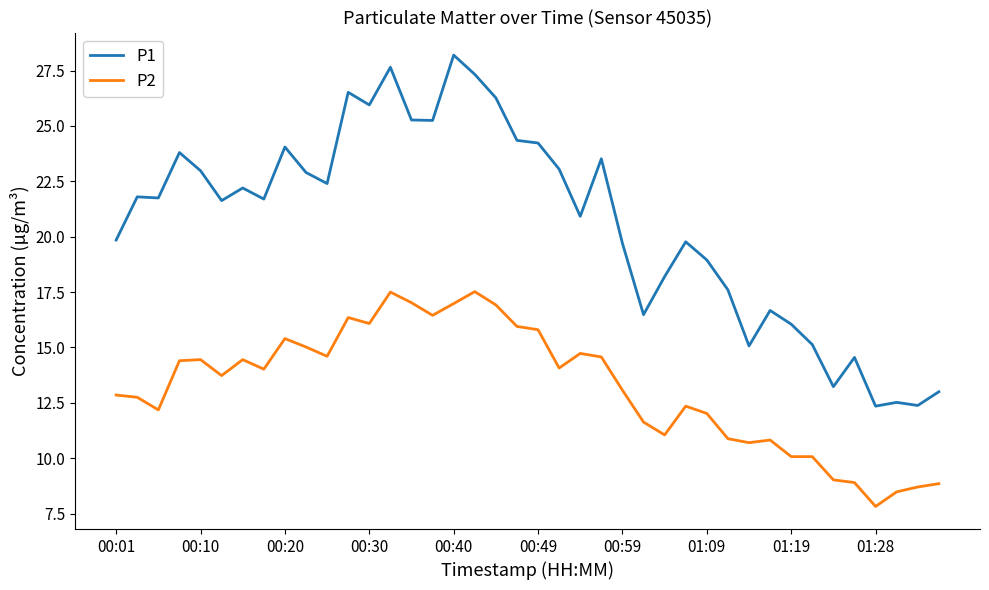

How many series are shown in this chart?

2